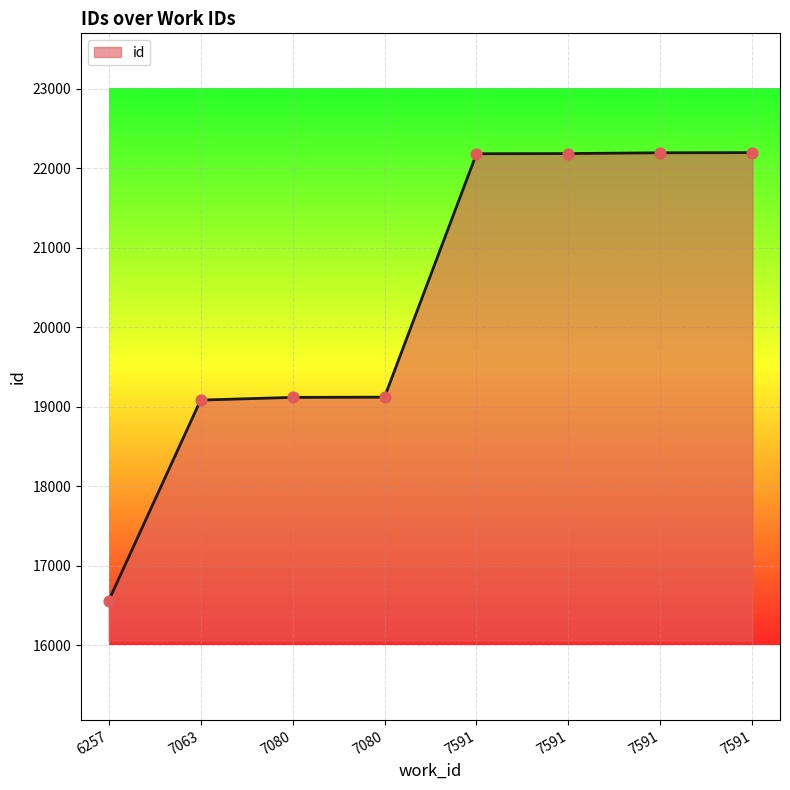

What is the change in value from 7591 to 7591?

+2